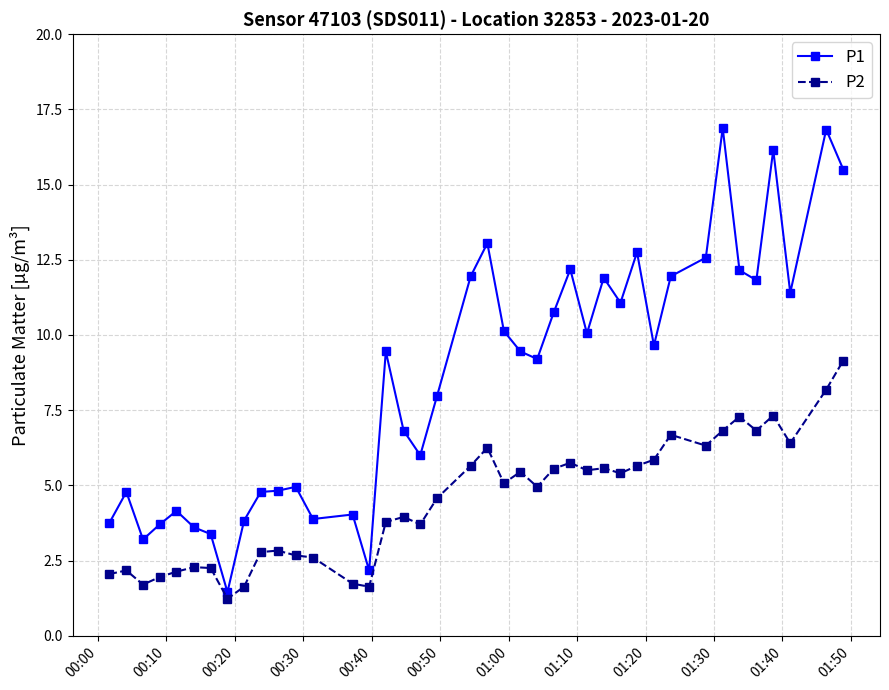

What are all the series names shown in the legend?

P1, P2